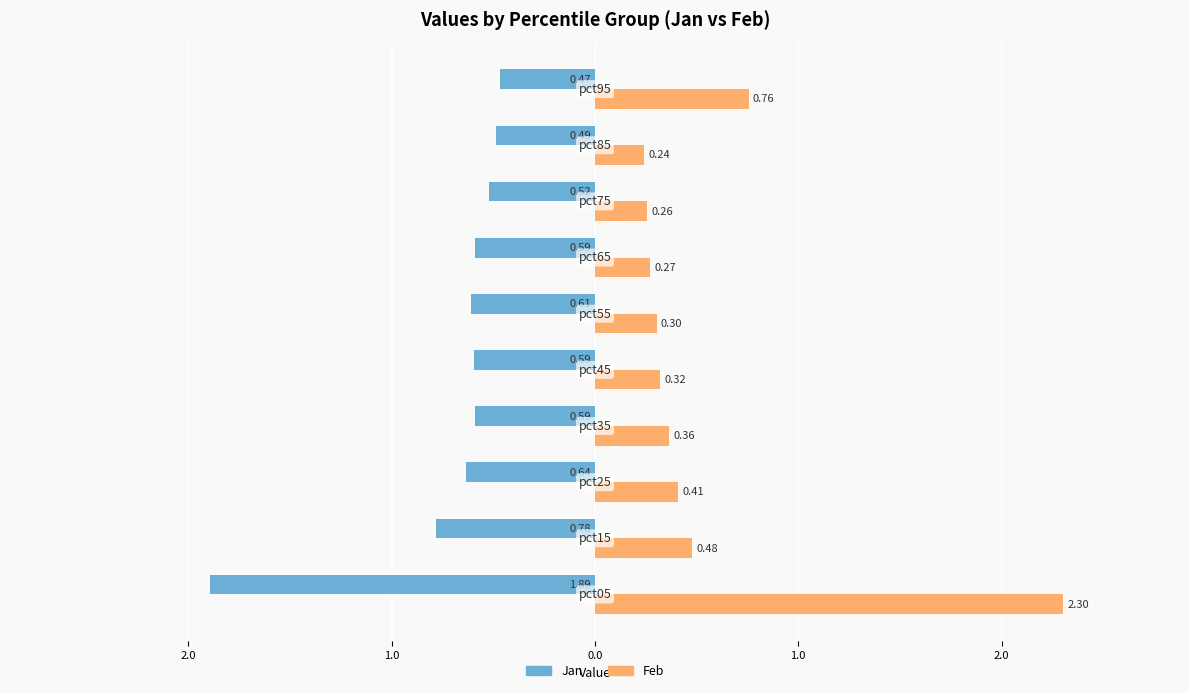

What are all the series names shown in the legend?

Jan, Feb